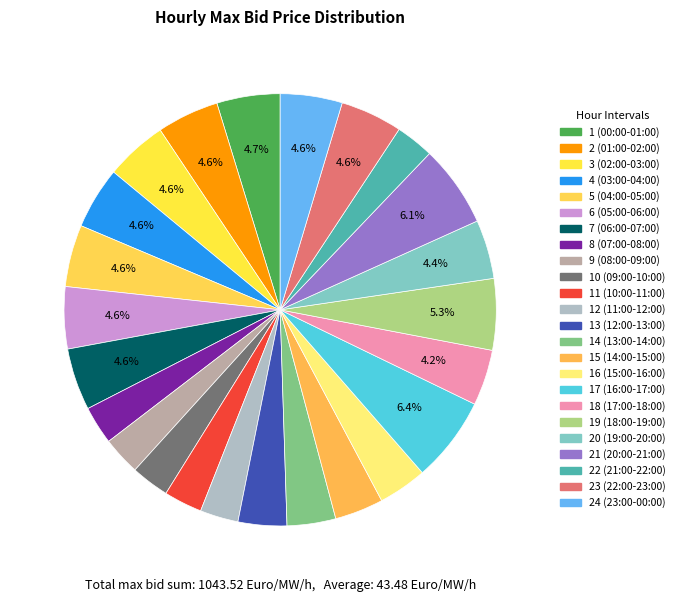

How much of the chart is everything except 11 (10:00-11:00)?

97.1%